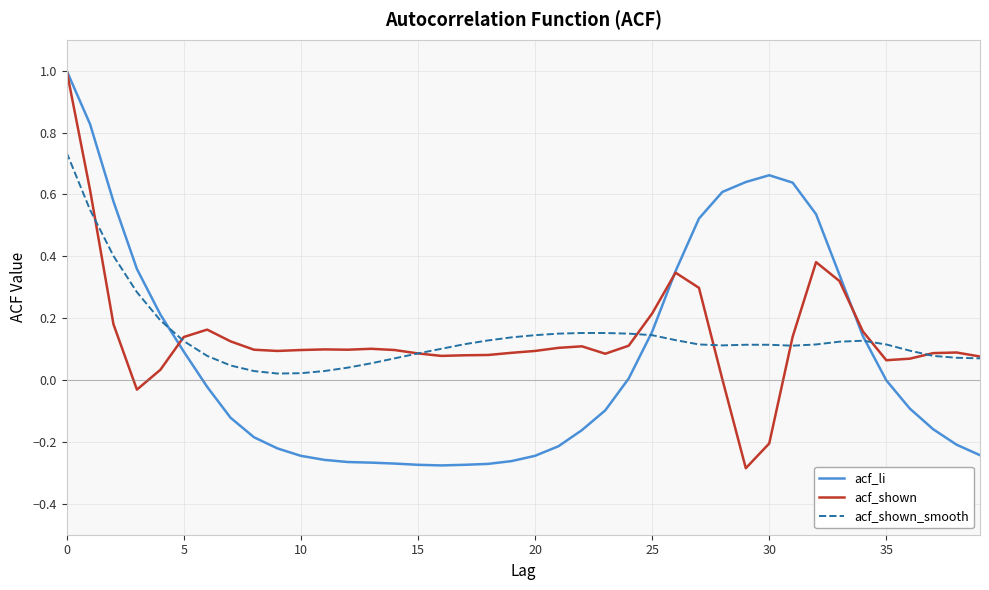

Which series changed the most between 0 and 25?

acf_li